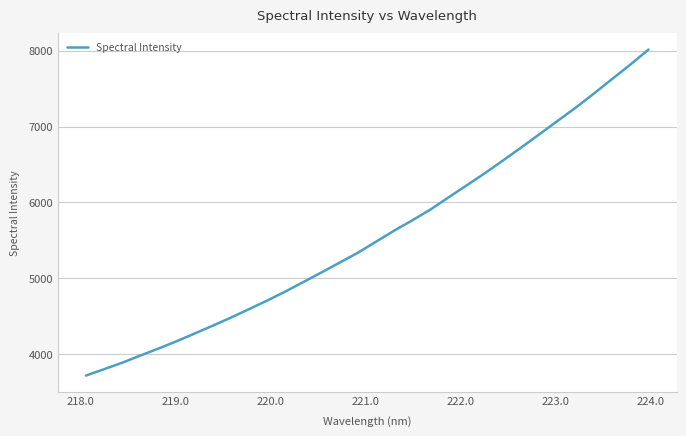

What is the minimum value shown in the chart?

3717.0